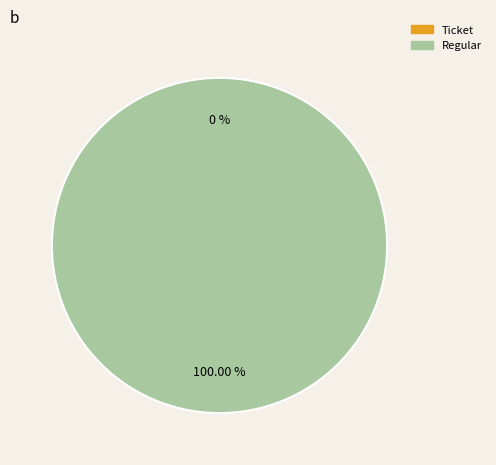

To the nearest percent, what is the average slice percentage?

50%